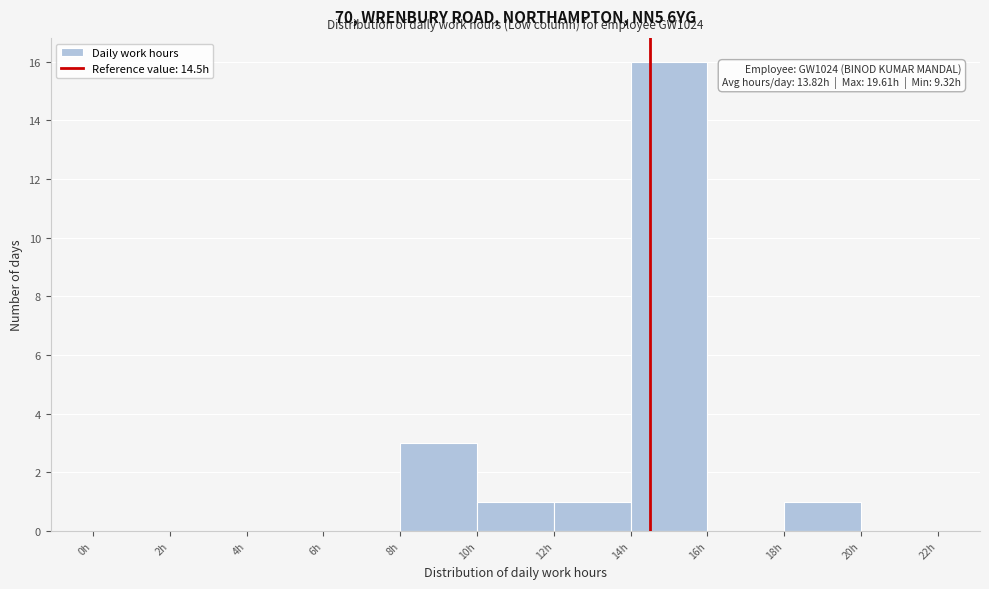

Which range on the x-axis has the tallest bar?

14 to 16